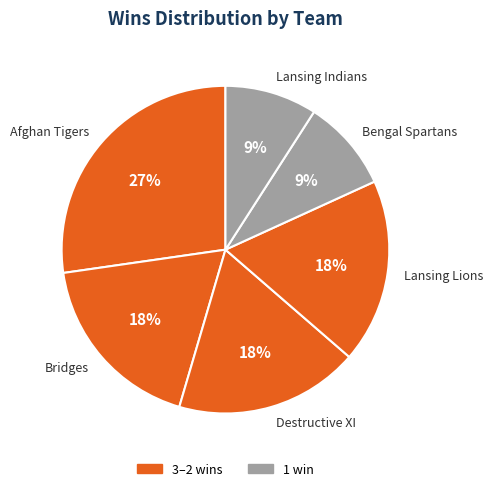

Does Bridges represent more than half of the total?

No